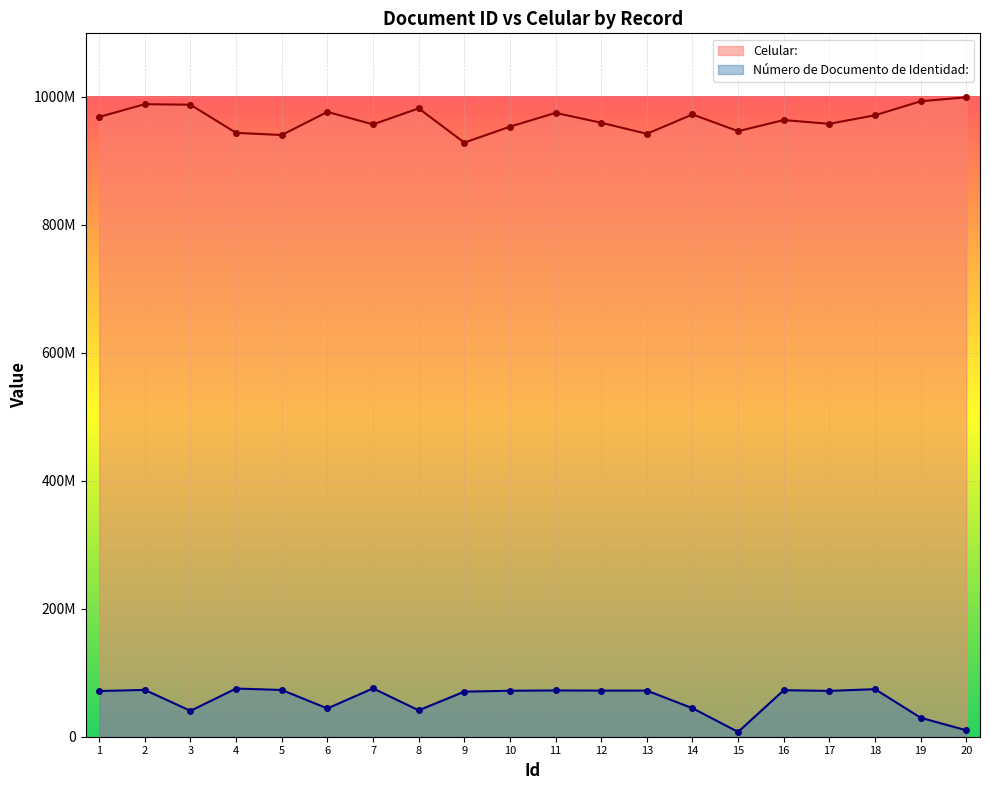

List the series in order of their overall mean, lowest first.

Número de Documento de Identidad:, Celular: